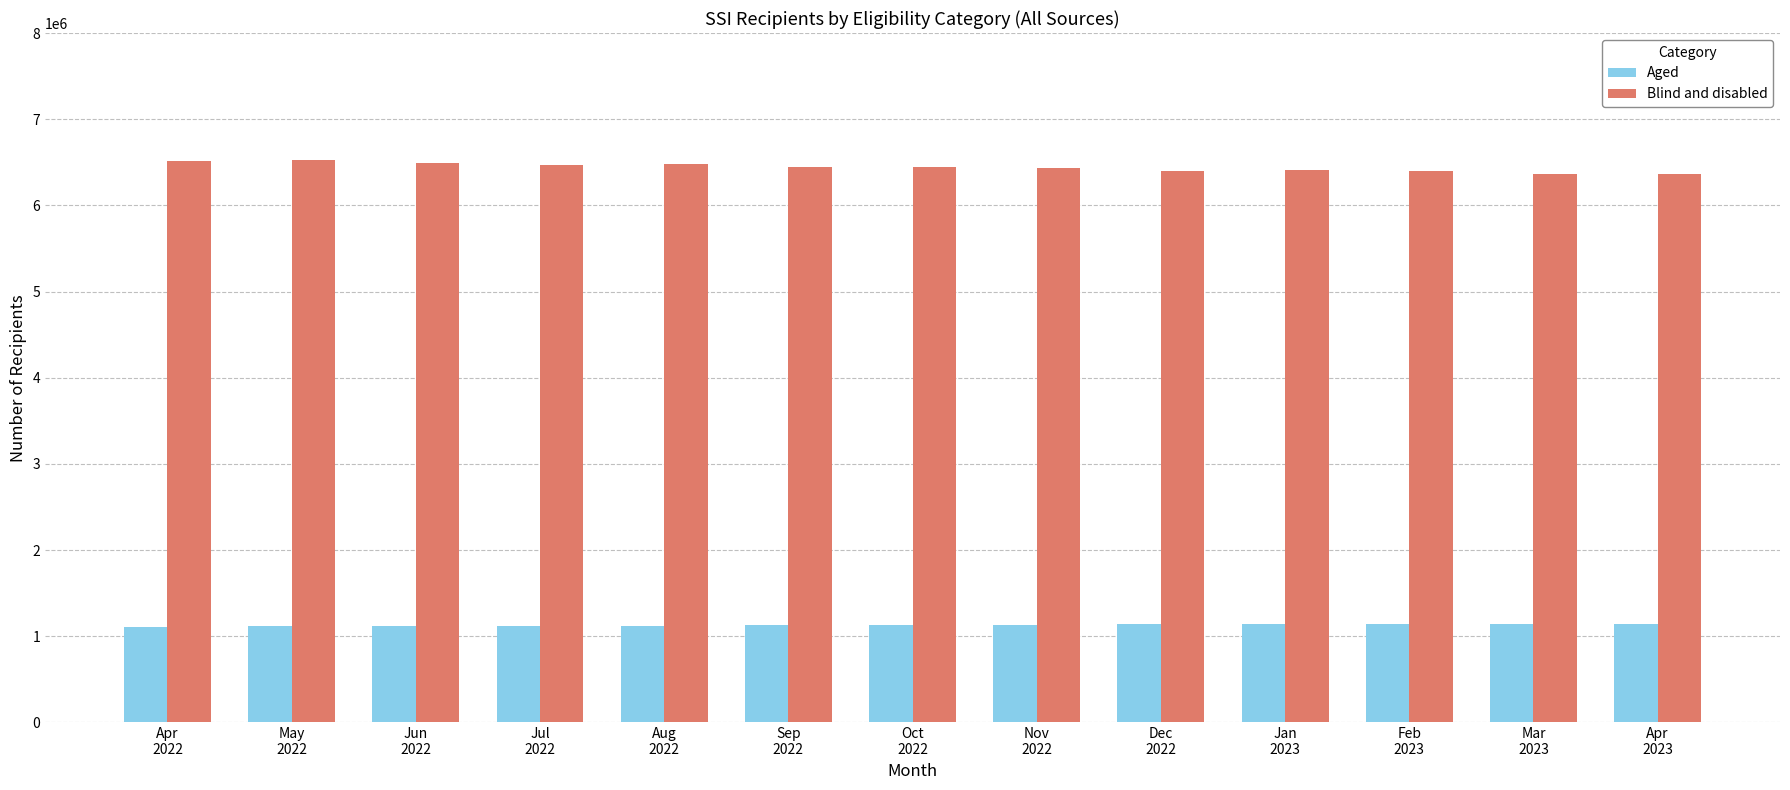

List the series in order of their peak value, lowest first.

Aged, Blind and disabled